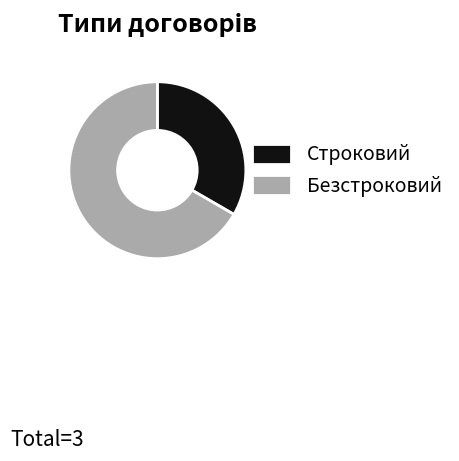

How many segments does this pie chart have?

2